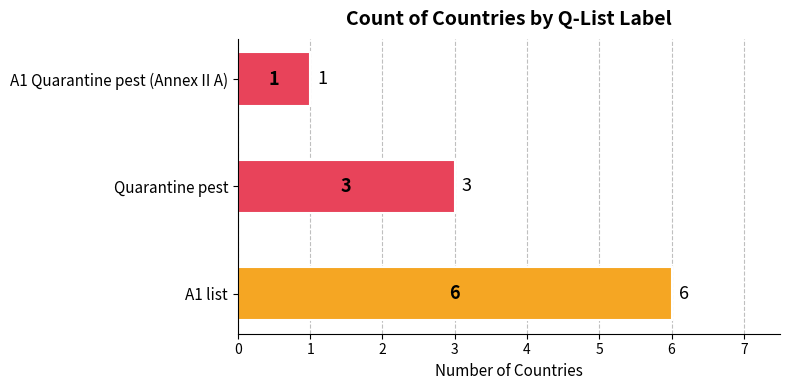

Reading top to bottom, list all the values displayed in this chart.

1	3	6